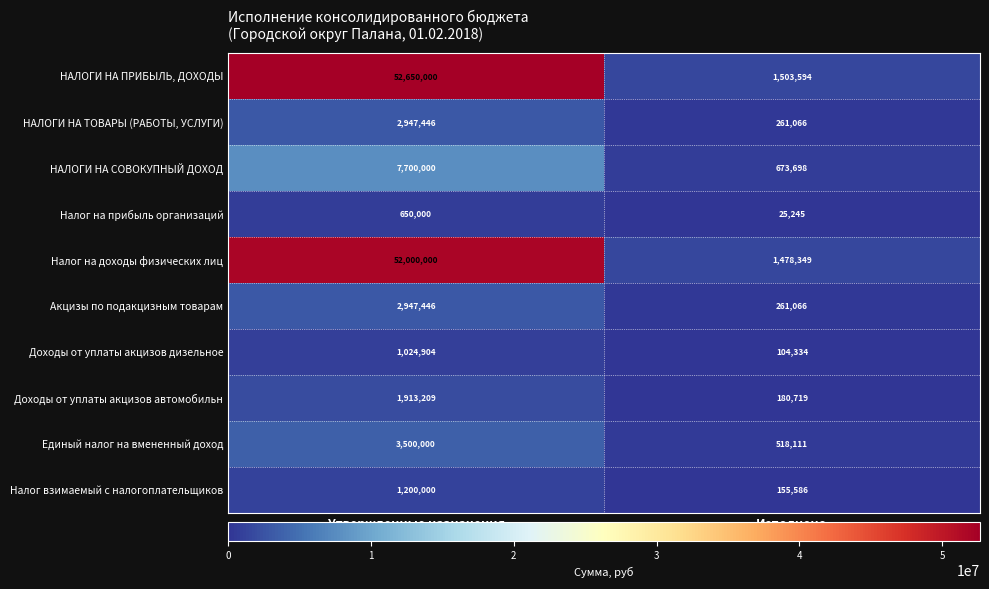

Between Утвержденные назначения and Исполнено, which series saw the biggest shift?

НАЛОГИ НА ПРИБЫЛЬ, ДОХОДЫ